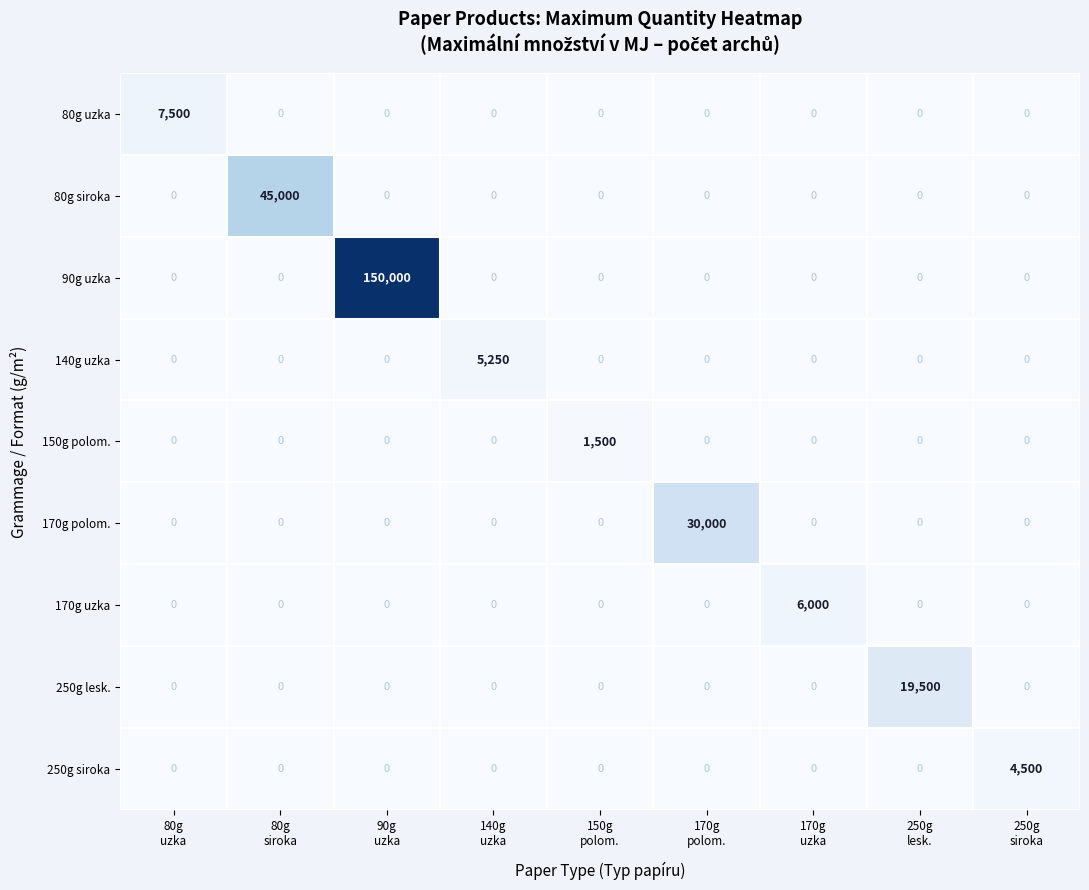

What is the average value of the 150g polom. series?

167